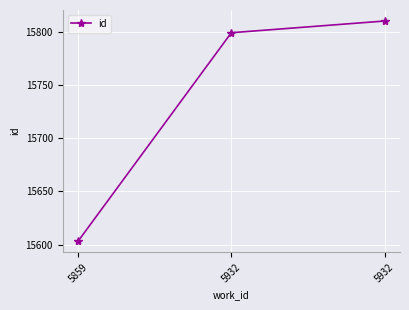

What is the value of the 2nd point from the left?

15799